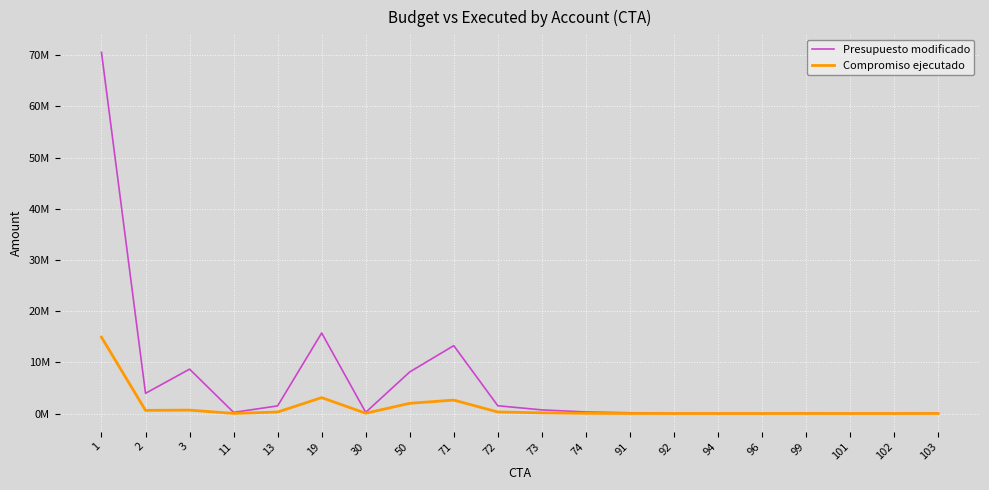

Does the chart display data point markers on the line(s)?

No